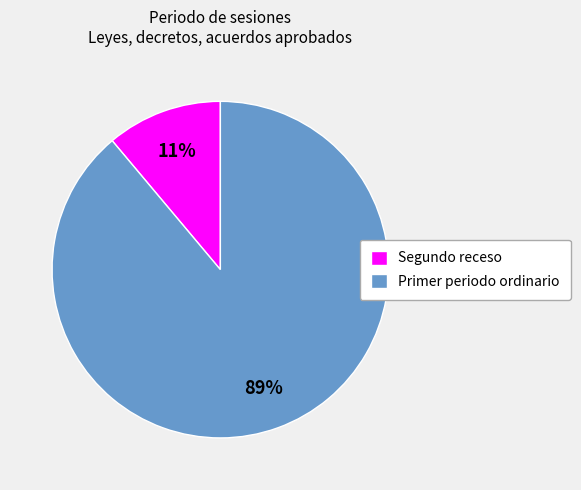

What is the majority slice?

Primer periodo ordinario